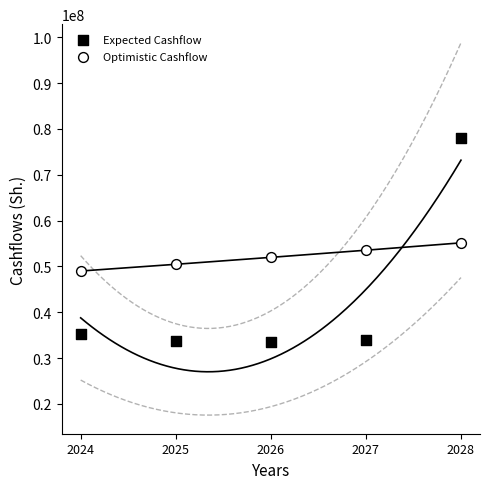

What is the X range (max minus min) for the scatter plot?

4.0